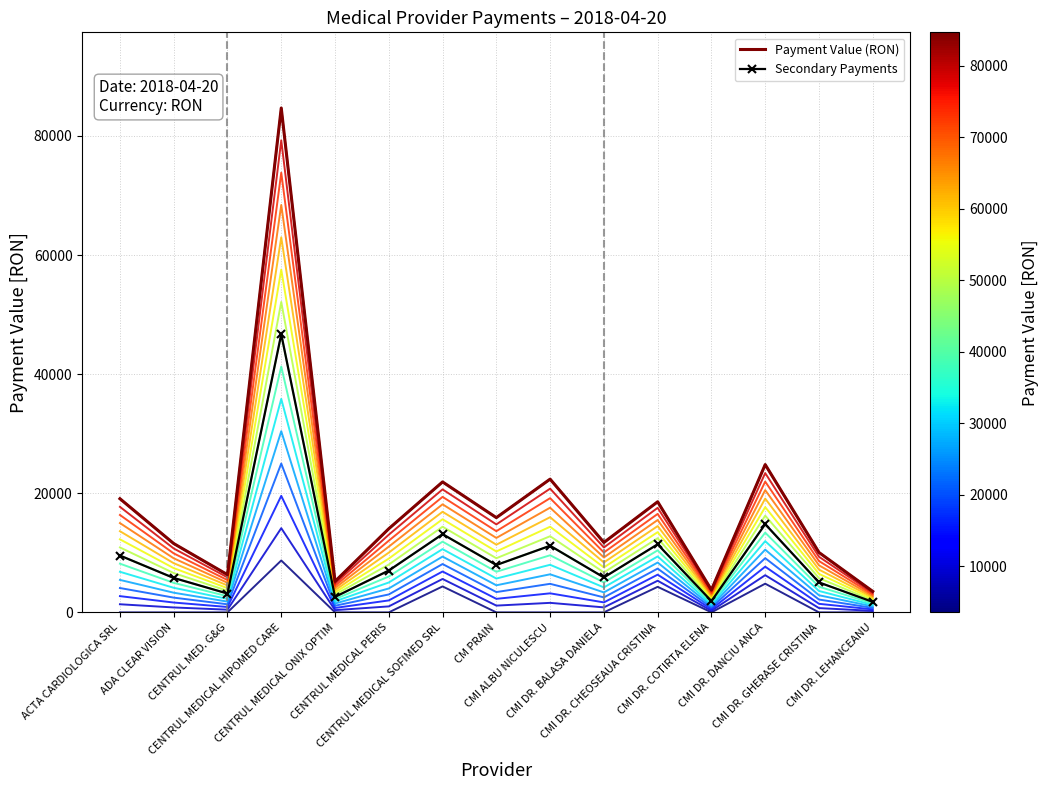

True or false: Secondary Payments and Layer 14 cross at least once.

False